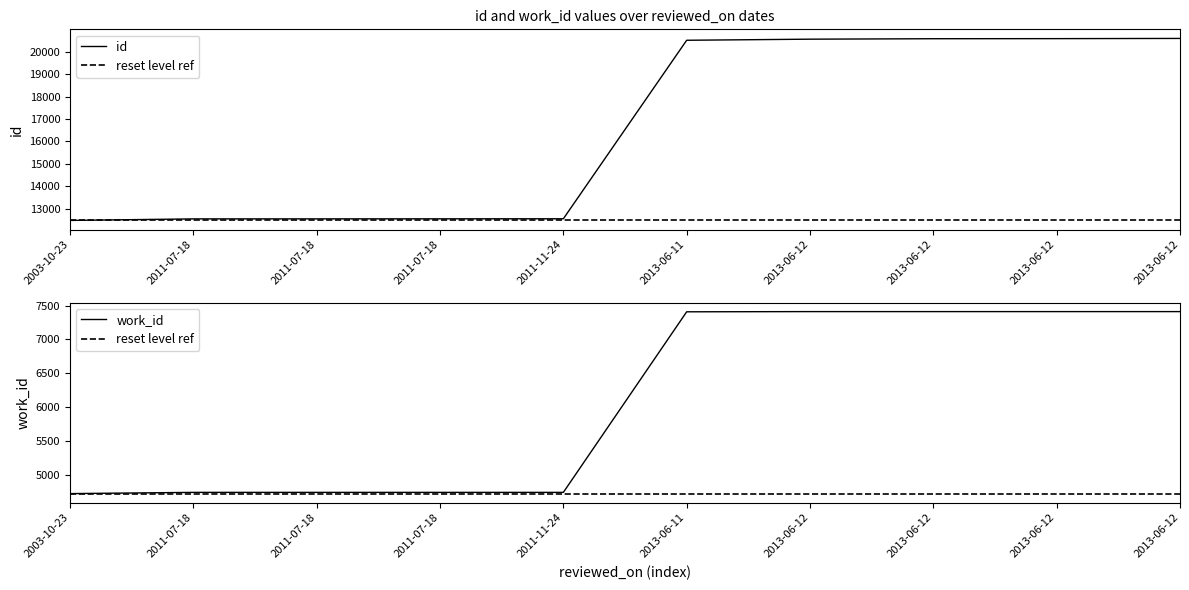

True or false: work_id has more than 2 interior local peaks.

False